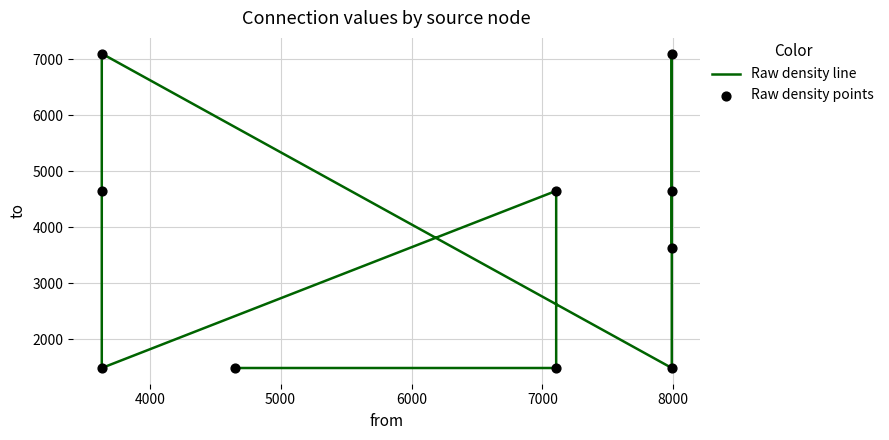

At which category is the sum across all series the highest?

8000